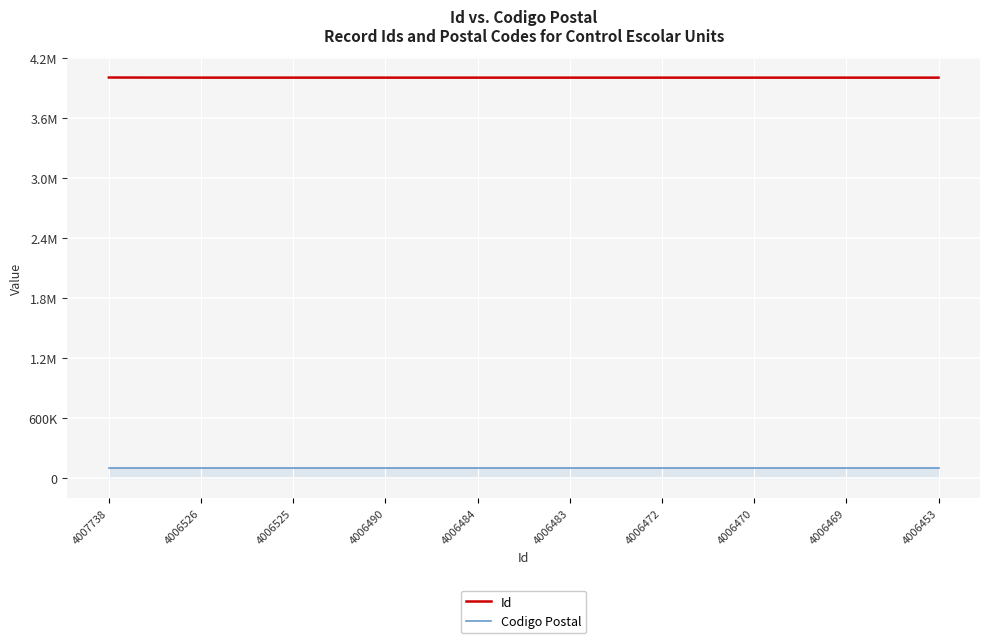

At how many categories does at least one series exceed 3691844?

10